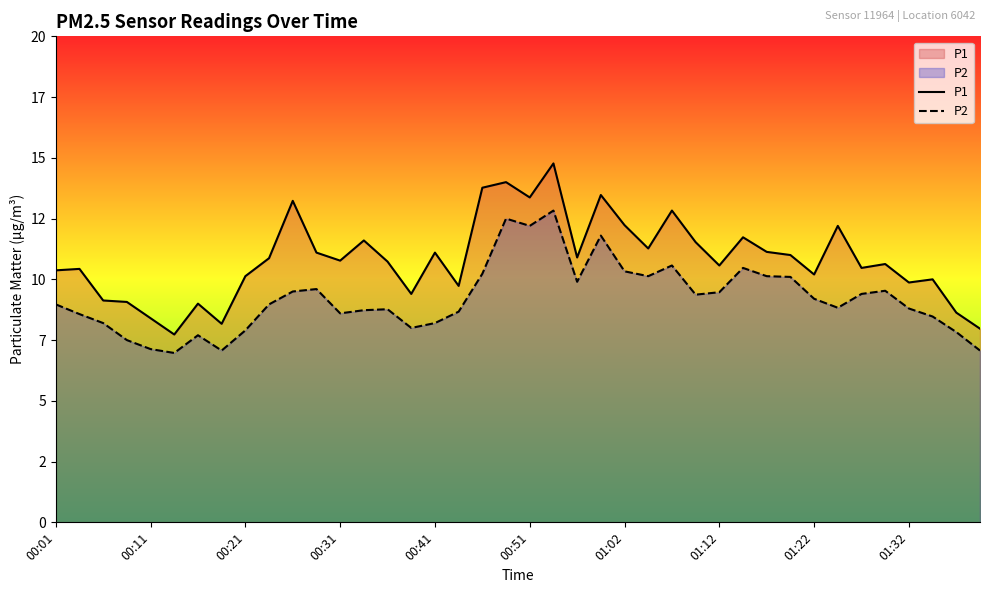

True or false: P2 and P1 intersect in this chart.

False